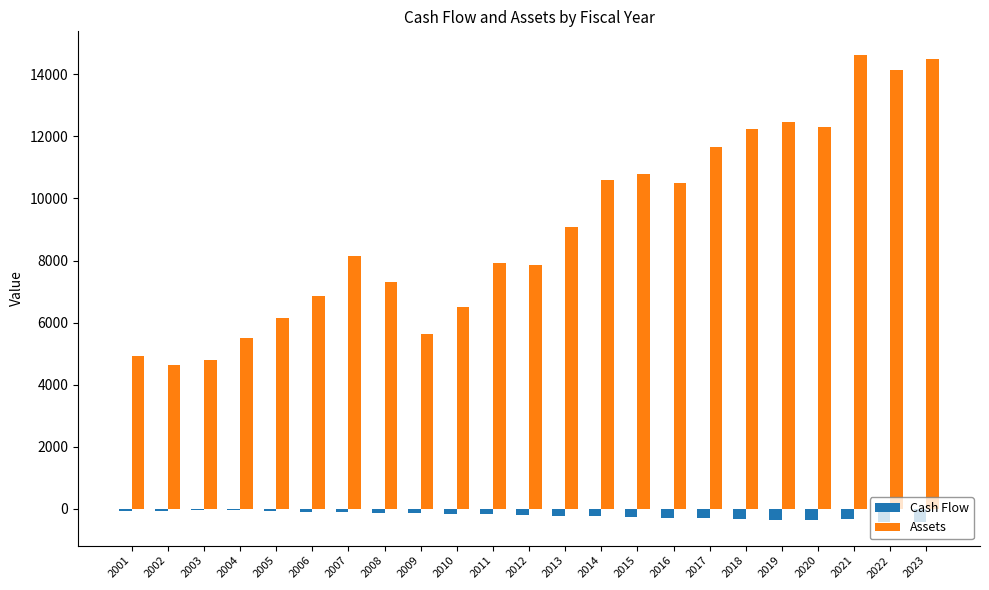

Where does the Assets series first go above 8158?

2007